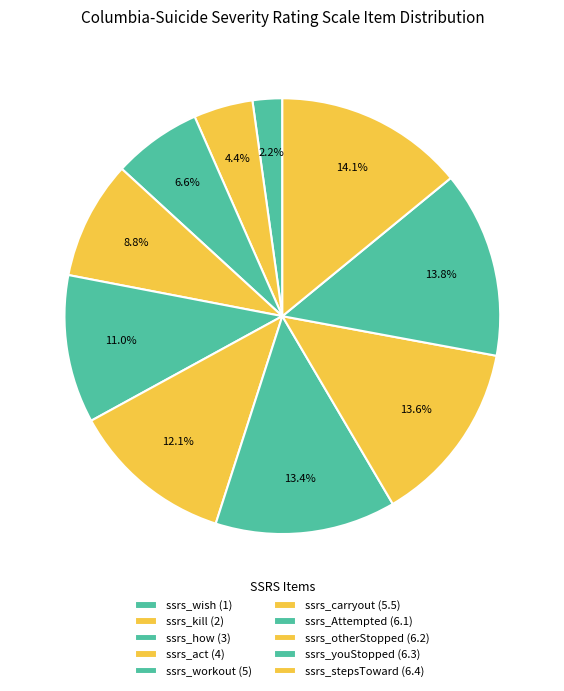

Which category has the biggest portion of the pie?

ssrs_stepsToward